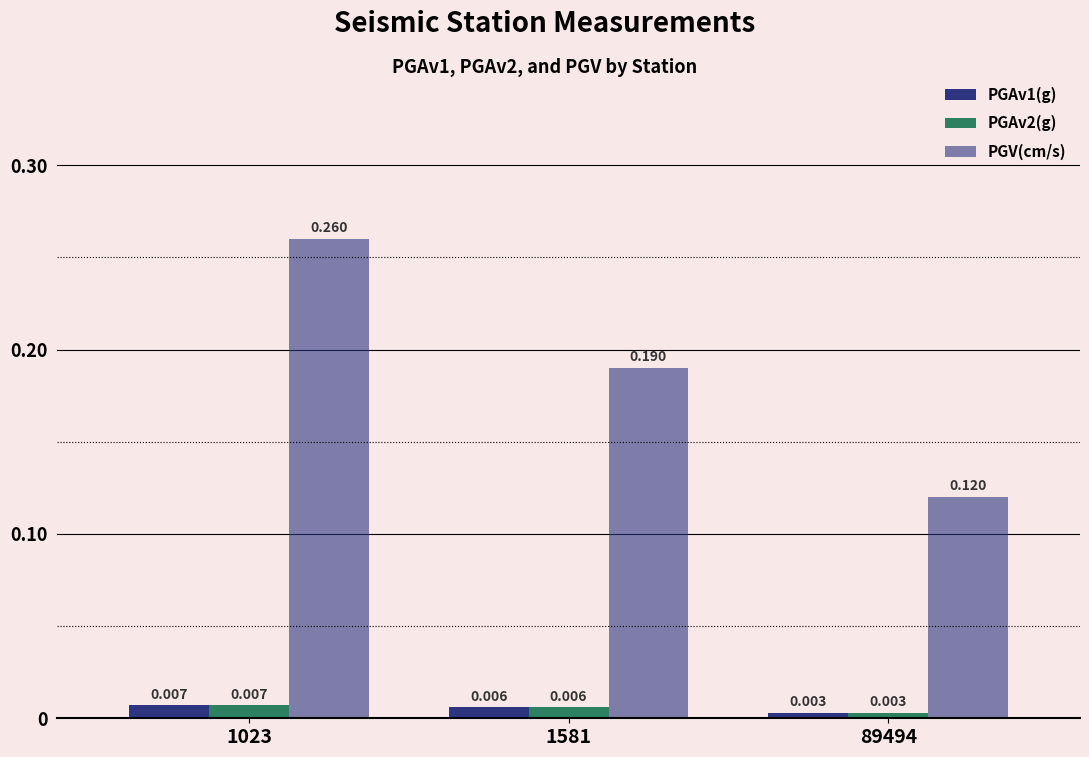

Reading left to right, list all the values displayed in this chart.

PGAv1(g): 0.0	0.0	0.0
PGAv2(g): 0.0	0.0	0.0
PGV(cm/s): 0.3	0.2	0.1